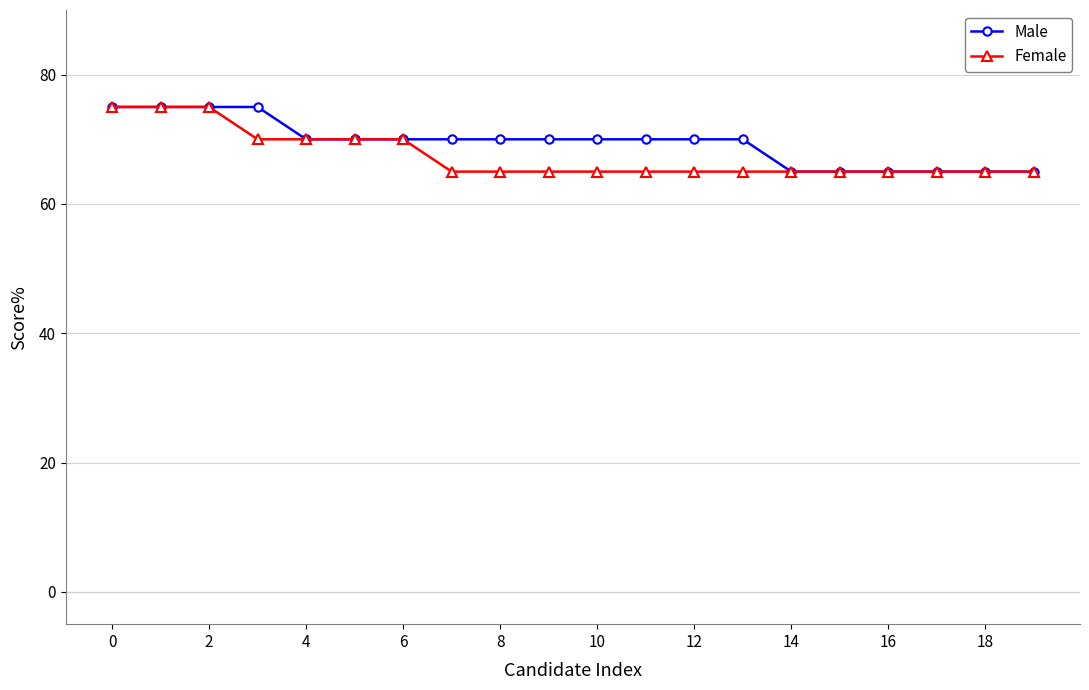

What is the value of the Male point at the 5th from the left?

70